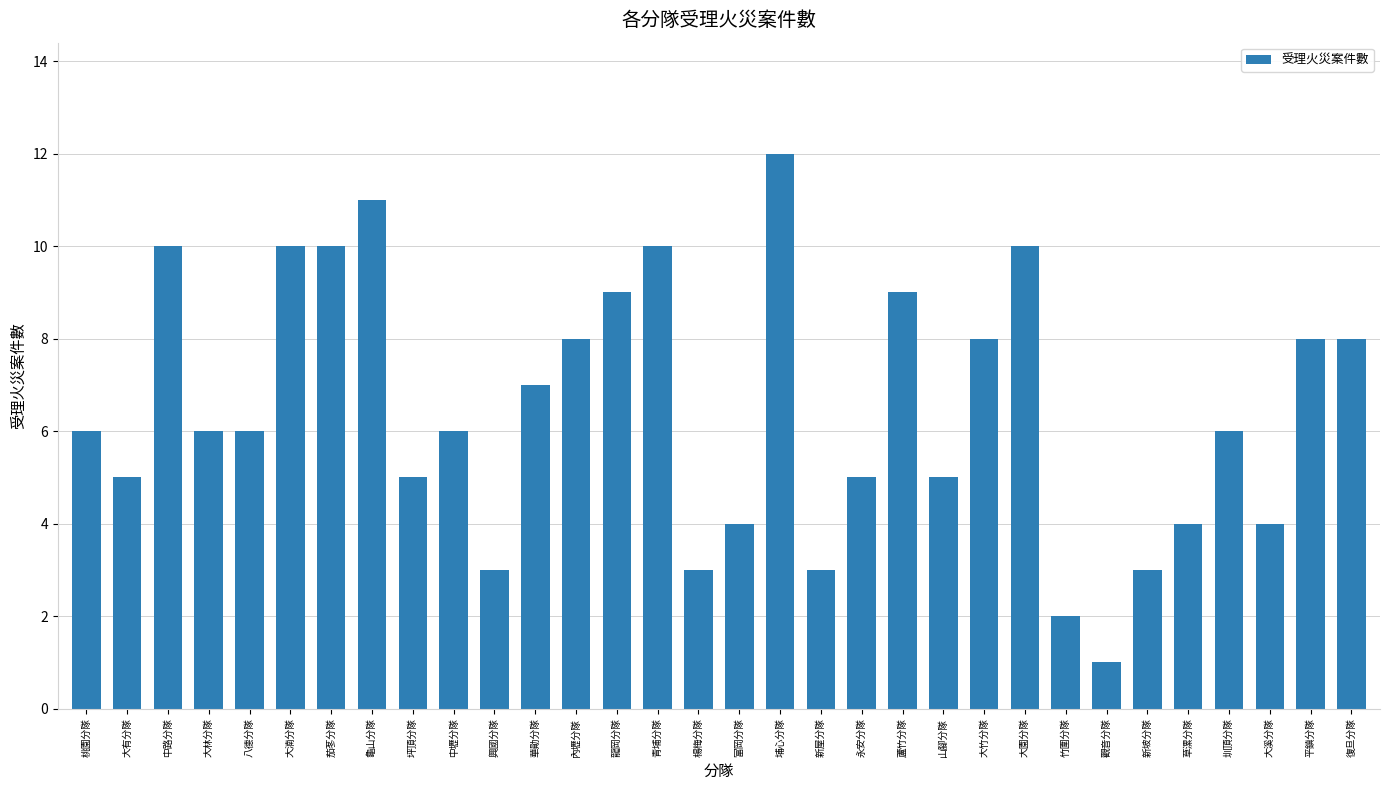

What is the label of the 5th bar from the left?

八德分隊